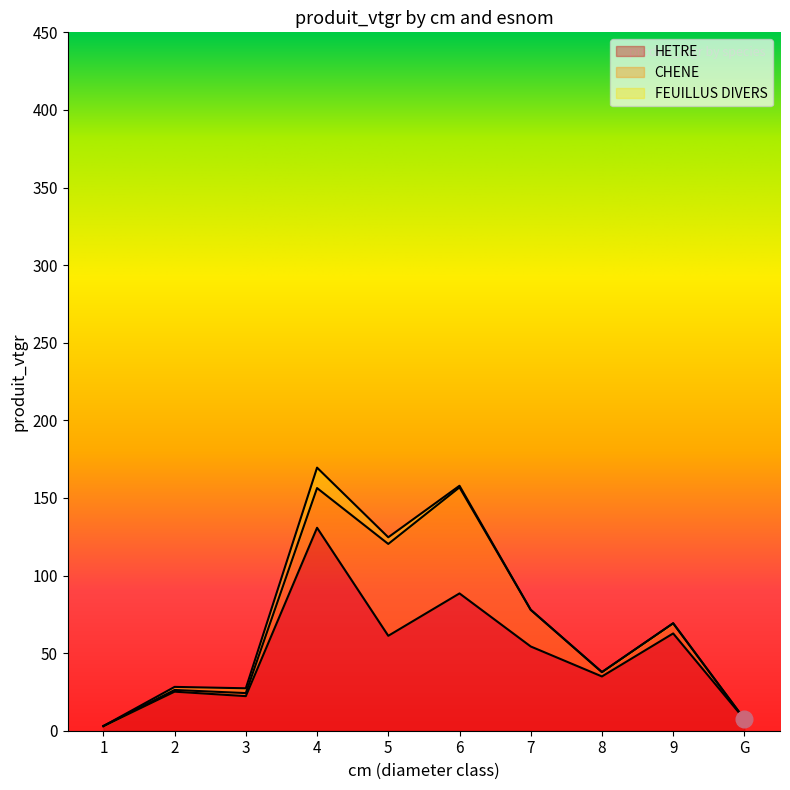

Which series changed the most between 3 and 6?

CHENE